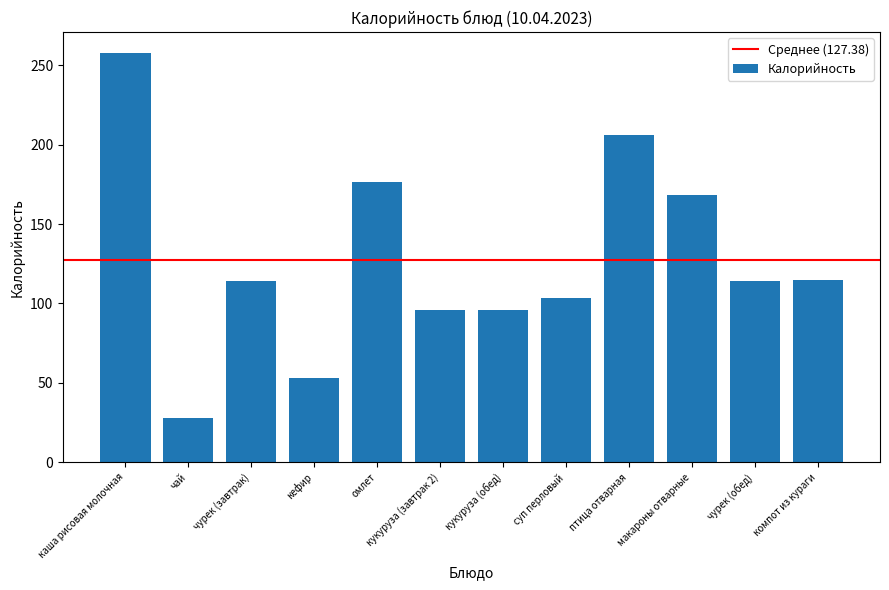

What position from the left is кефир?

4